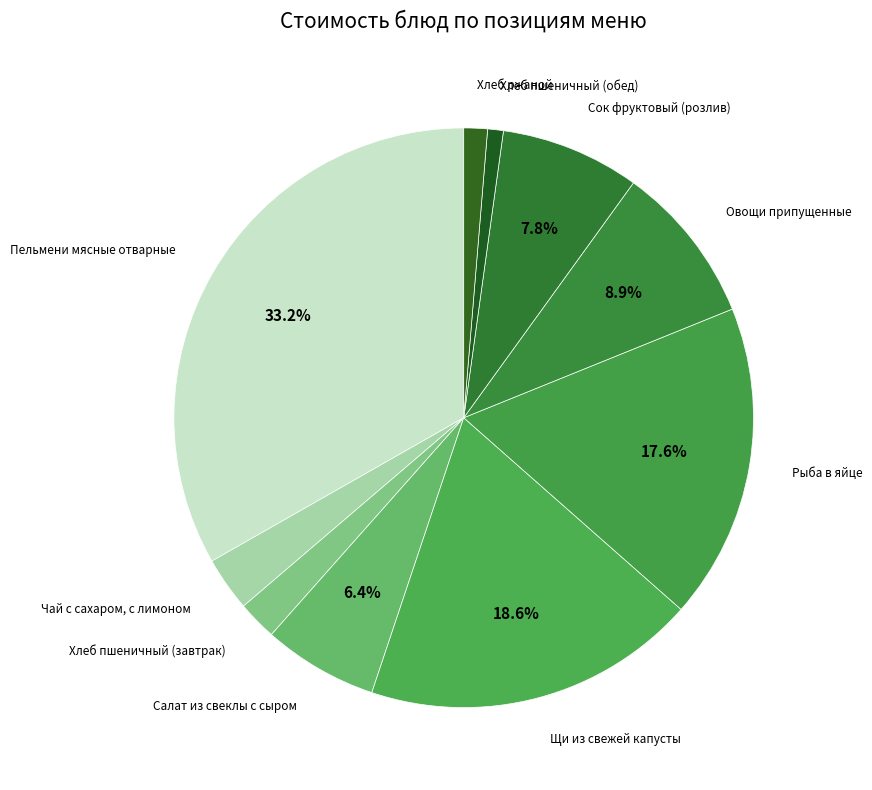

To the nearest percent, what is the combined percentage of Салат из свеклы с сыром and Рыба в яйце?

24%